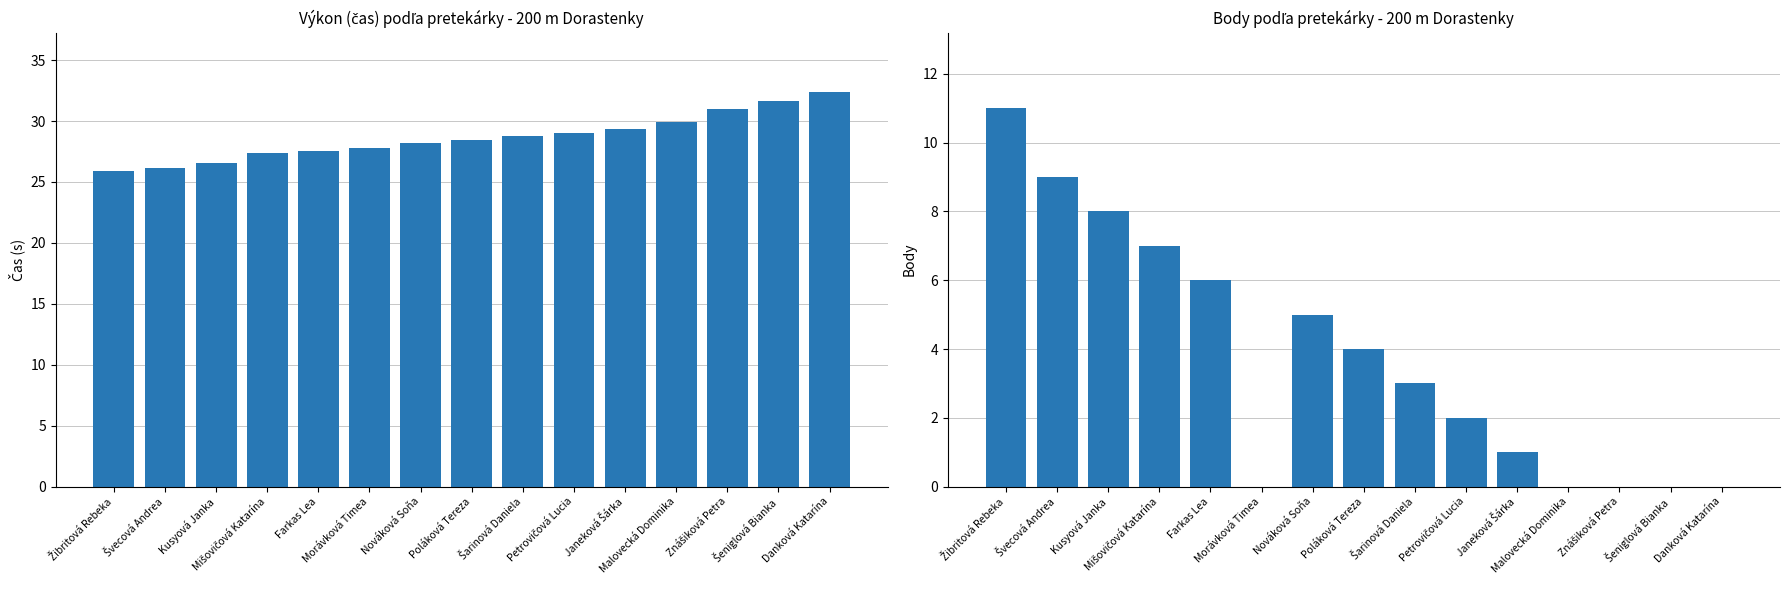

List the series in order of their overall mean, highest first.

Výkon, Body